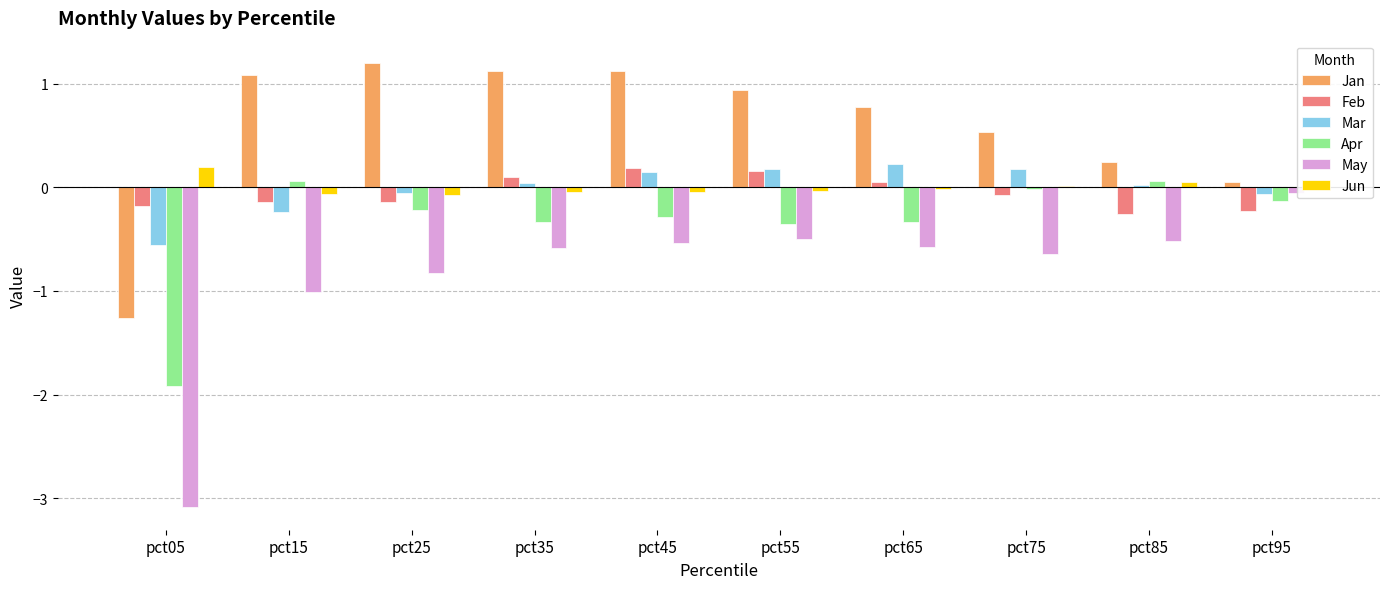

What are all the series names shown in the legend?

Jan, Feb, Mar, Apr, May, Jun